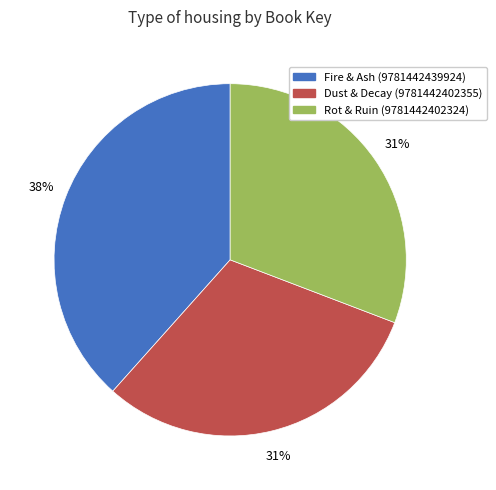

To the nearest percent, what is the average slice percentage?

33%